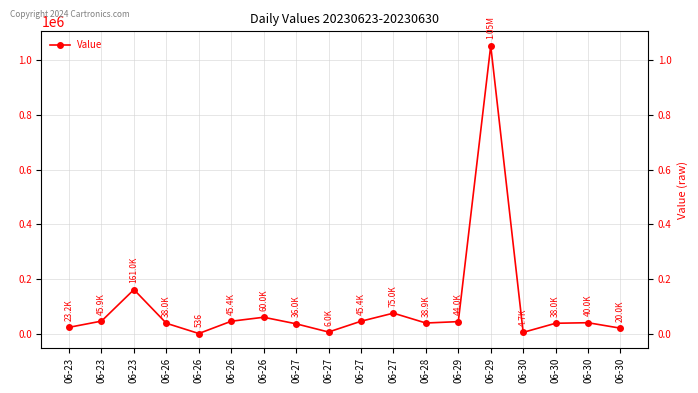

How many values are below 40000?

9